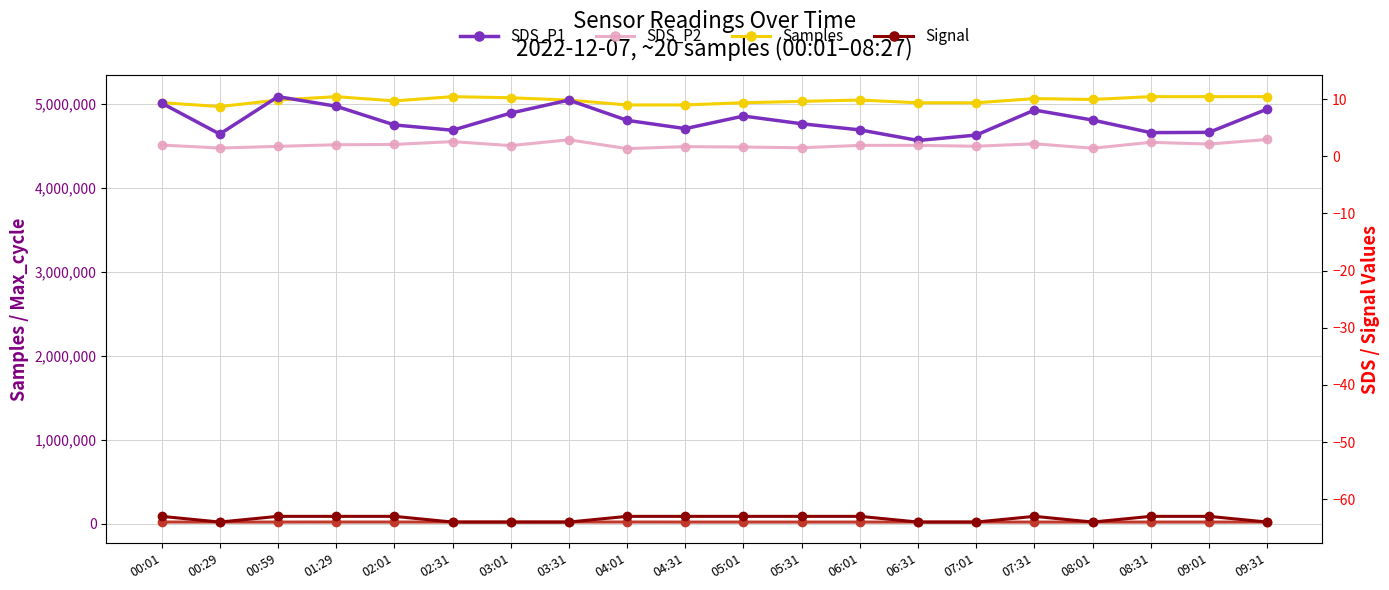

Read the SDS_P2 value at 08:31.

2.5